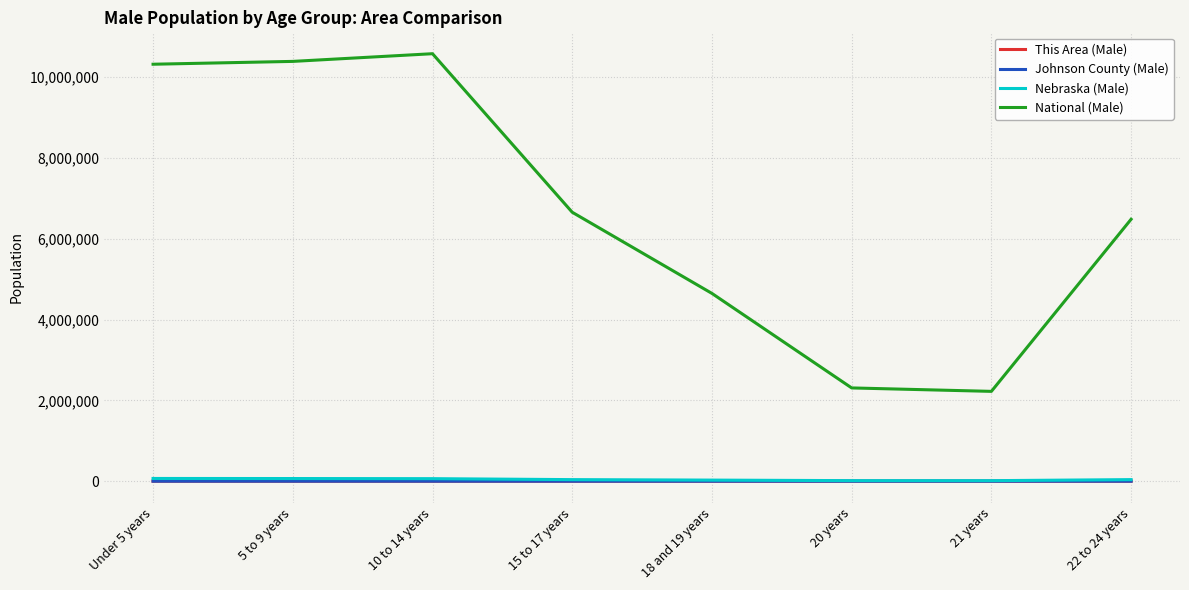

Which series has the largest range (max minus min)?

National (Male)